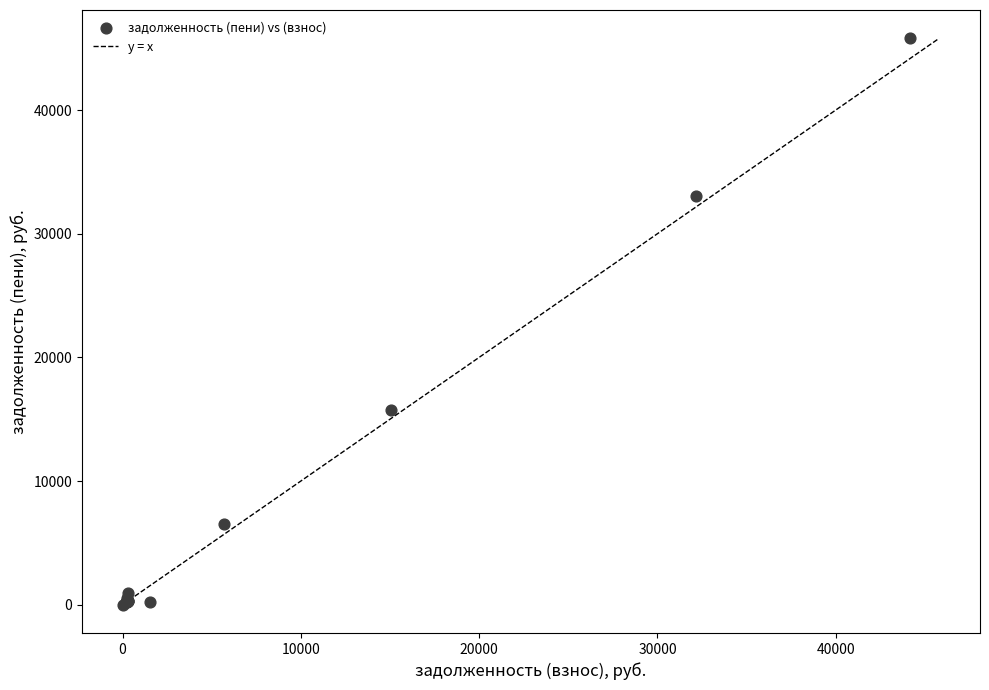

What Y value in the scatter plot is closest to 22899?

15705.6